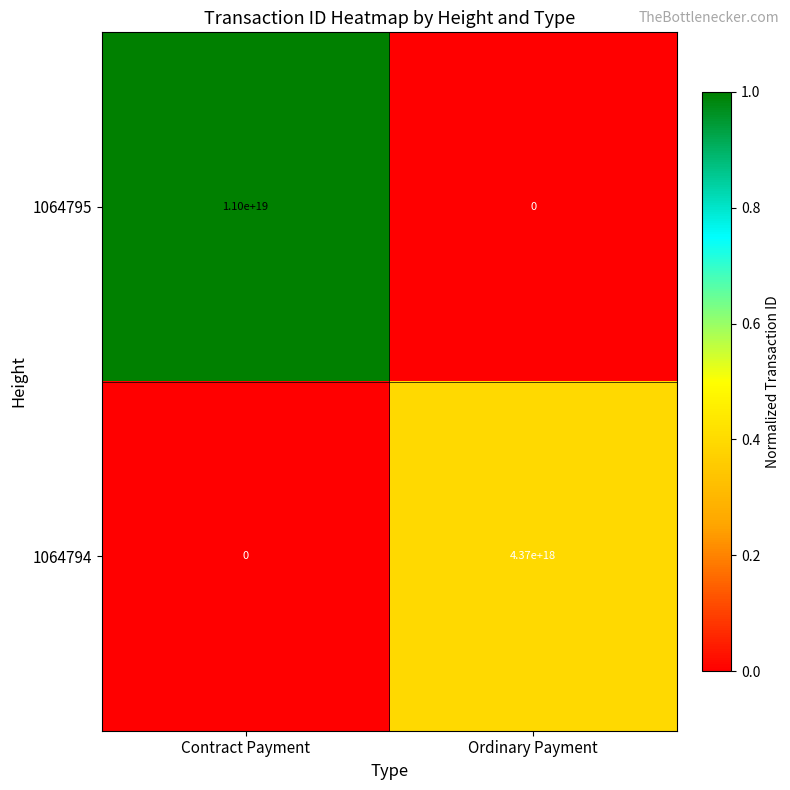

Where is 1064794 nearest to the value 2185000000000000000?

Contract Payment